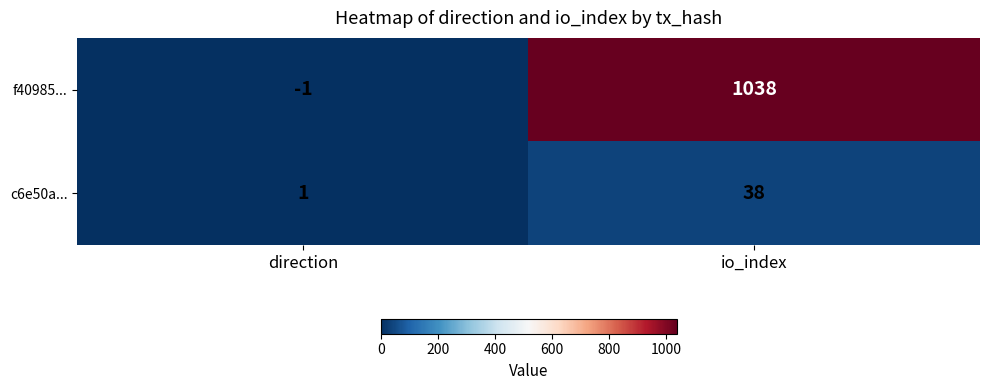

How many distinct data groups are displayed?

2